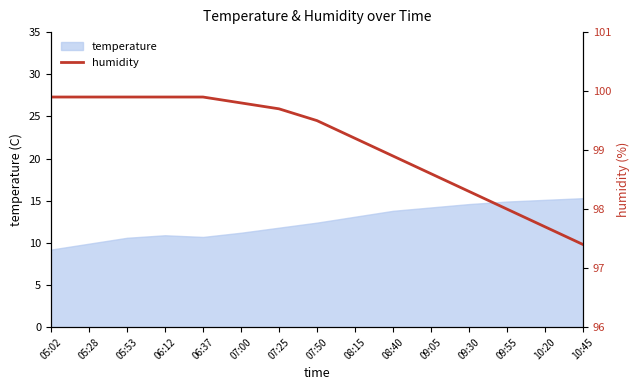

What is the highest value of the temperature series?

15.3